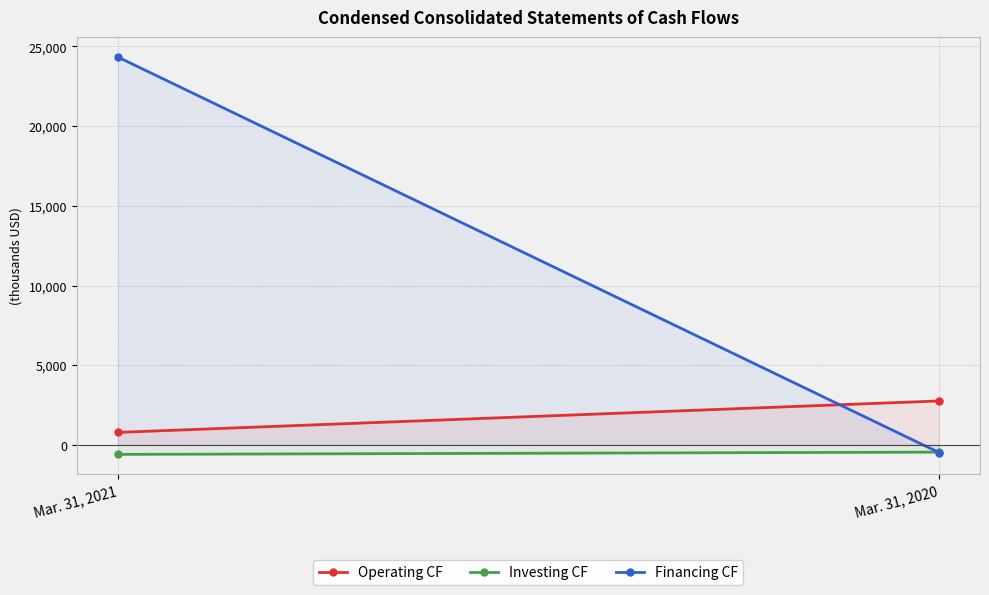

Rank the series at Mar. 31, 2021 from lowest to highest value.

Investing CF, Operating CF, Financing CF